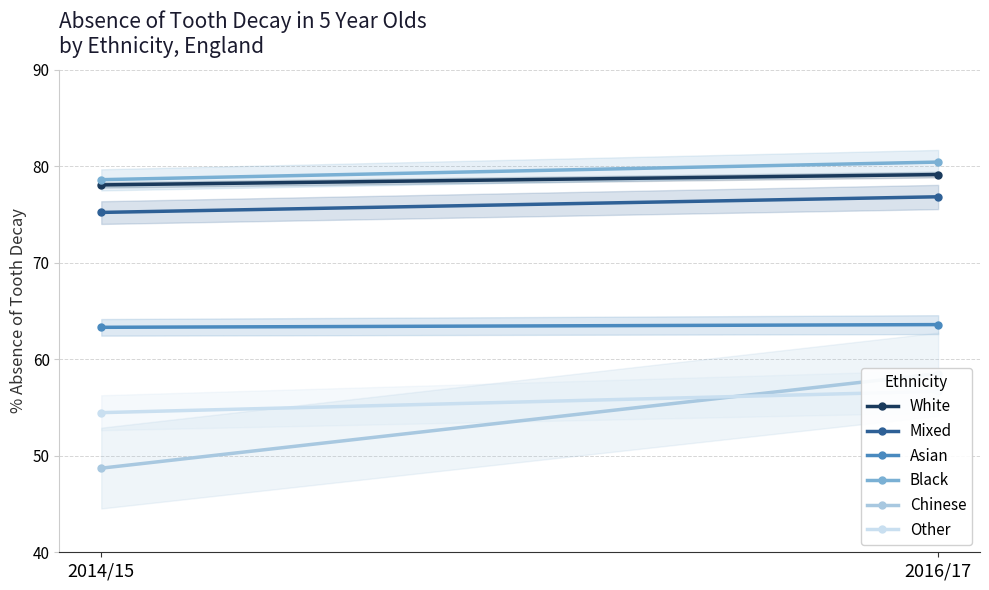

Reading left to right, transcribe all the data shown in this chart.

White: 78.1	79.1
Mixed: 75.2	76.8
Asian: 63.3	63.6
Black: 78.6	80.4
Chinese: 48.7	58.5
Other: 54.5	56.7